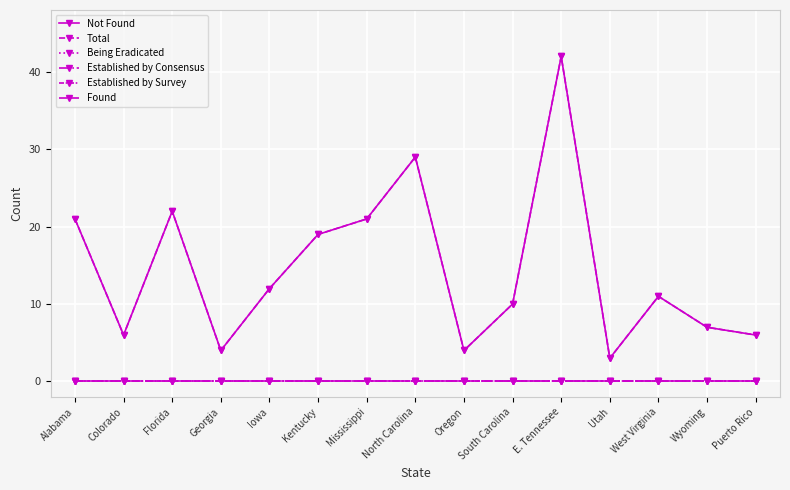

What is the label of the 9th point from the right?

Mississippi